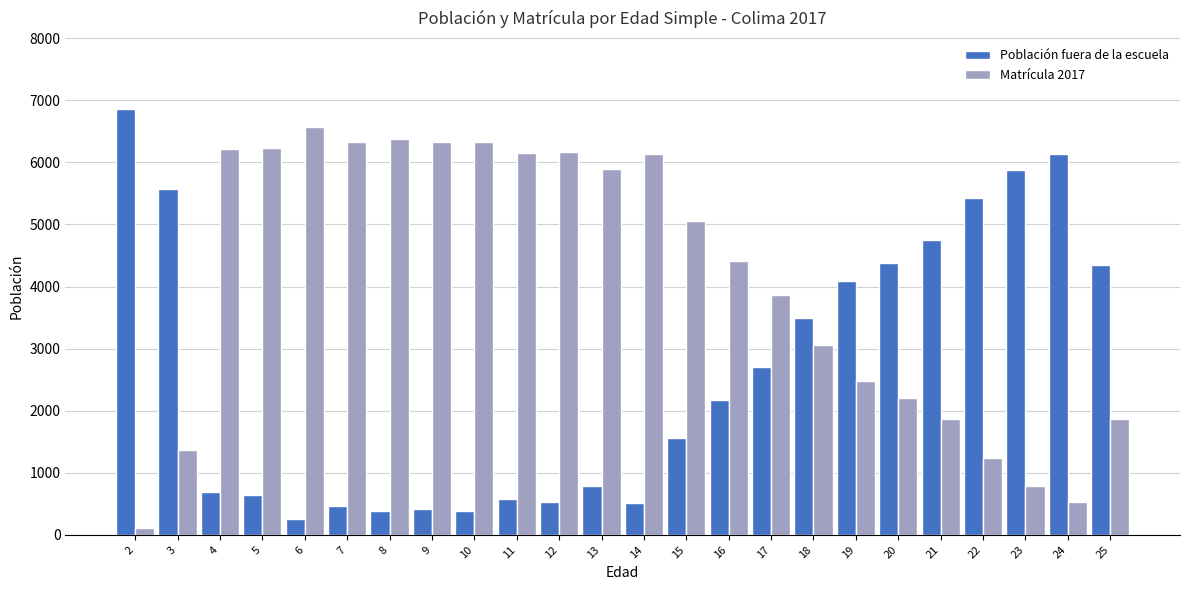

Rank the series by their average value, from lowest to highest.

Población fuera de la escuela, Matrícula 2017